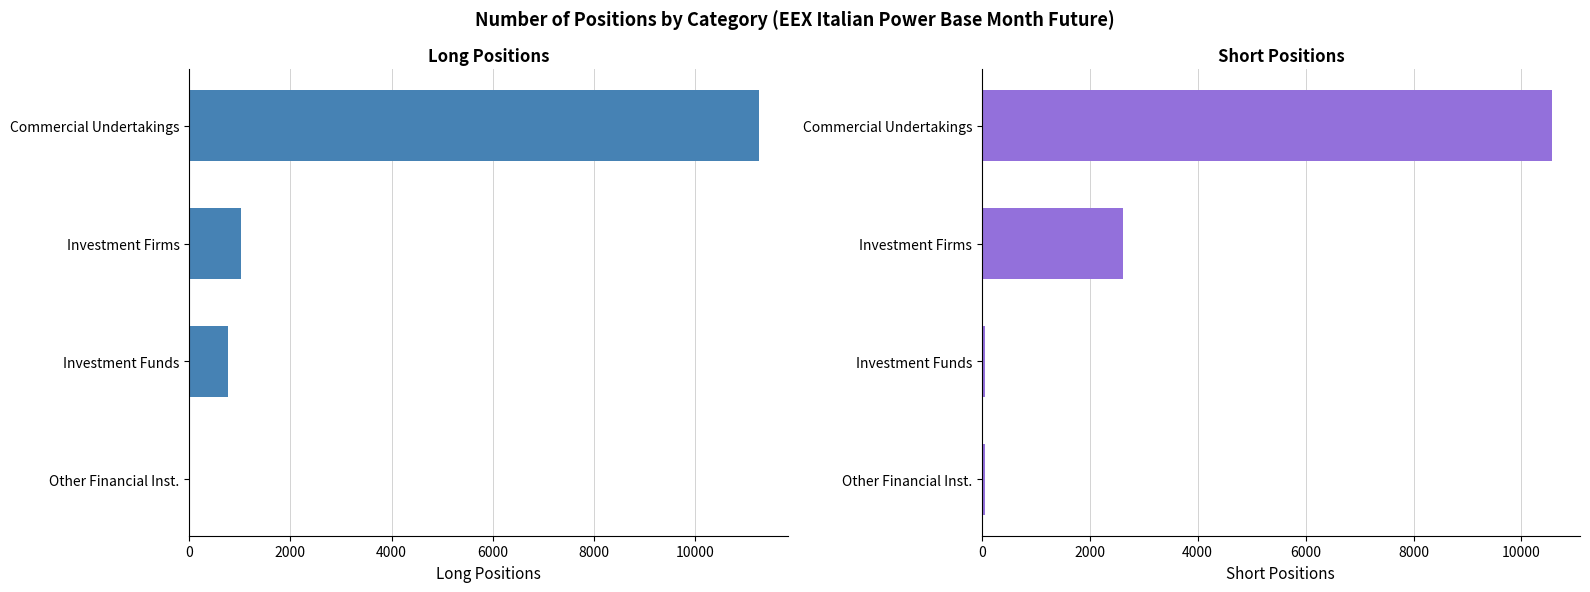

What is the average value of the Long Positions series?

3269.1